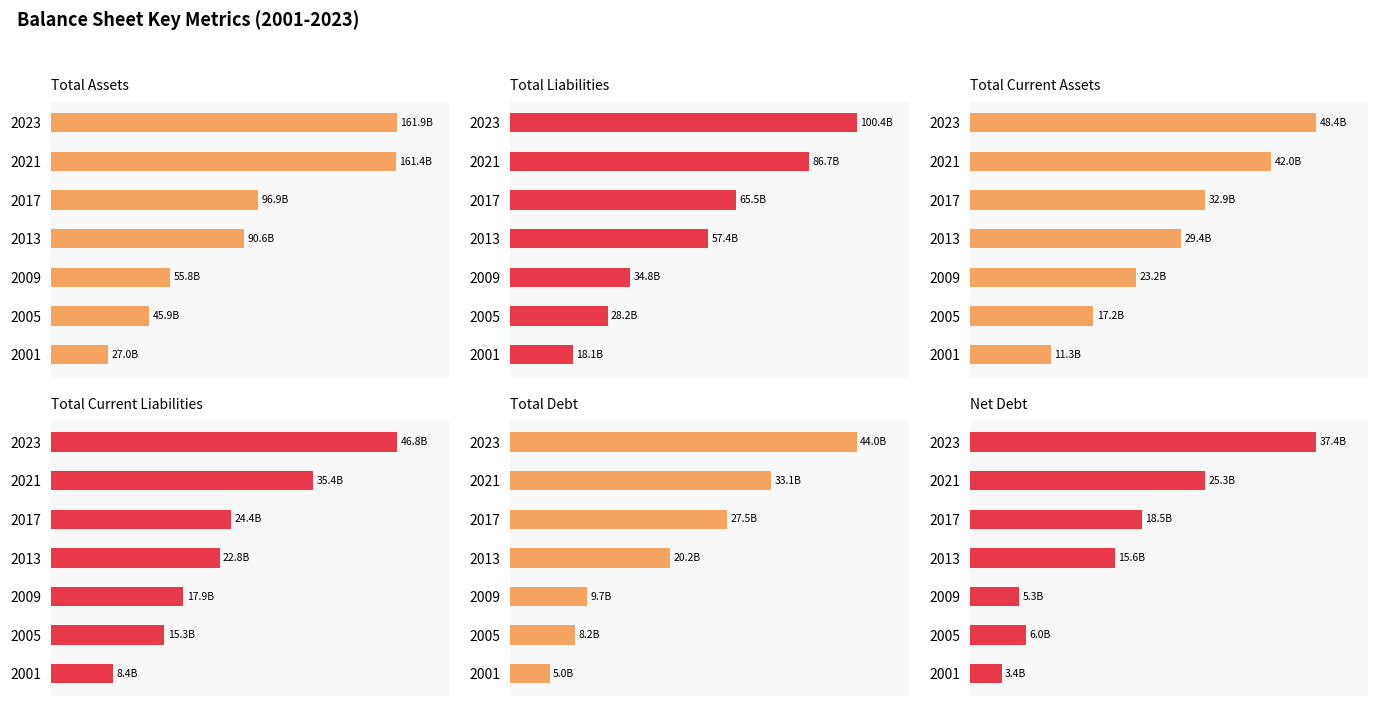

How many groups of bars are there?

7